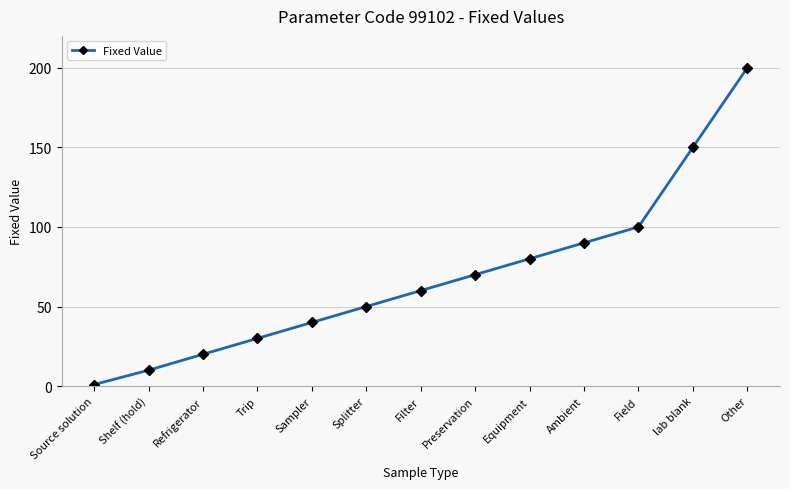

List the labels in order of value, smallest first.

Source solution, Shelf (hold), Refrigerator, Trip, Sampler, Splitter, Filter, Preservation, Equipment, Ambient, Field, lab blank, Other